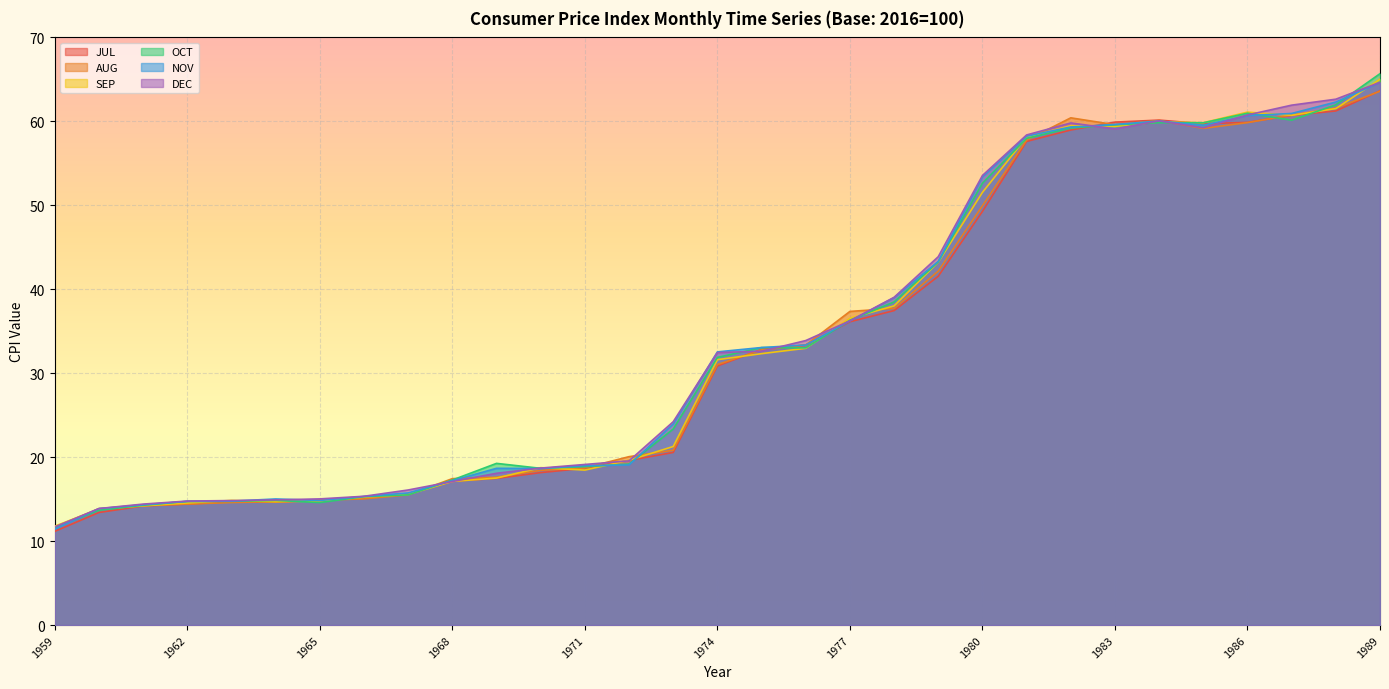

What is the difference between the highest and lowest values at 1989?

2.1